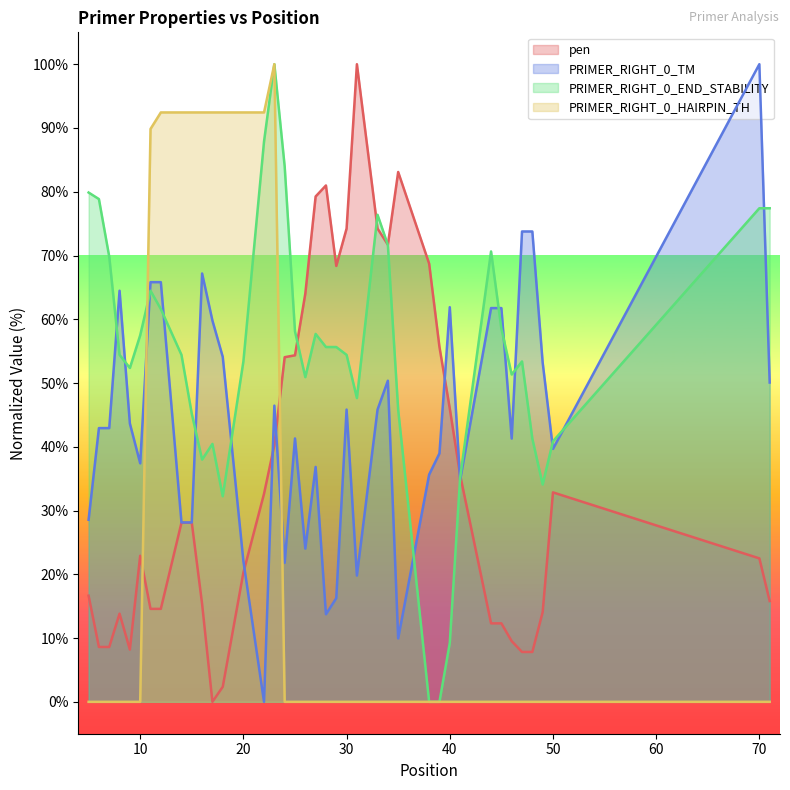

How many interior local peaks does the PRIMER_RIGHT_0_HAIRPIN_TH series have?

1